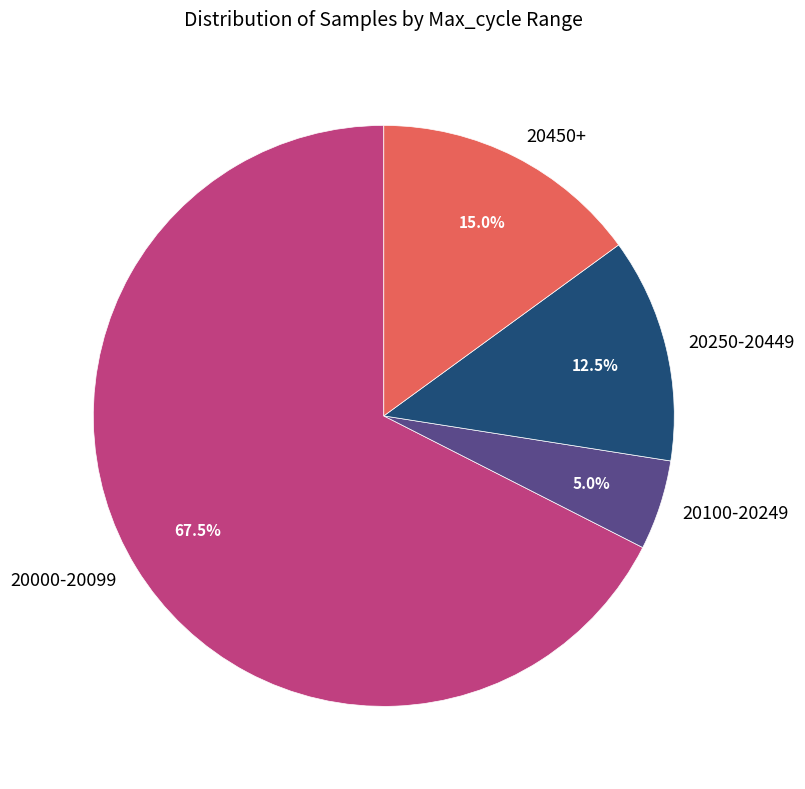

Does 20000-20099 represent more than half of the total?

Yes